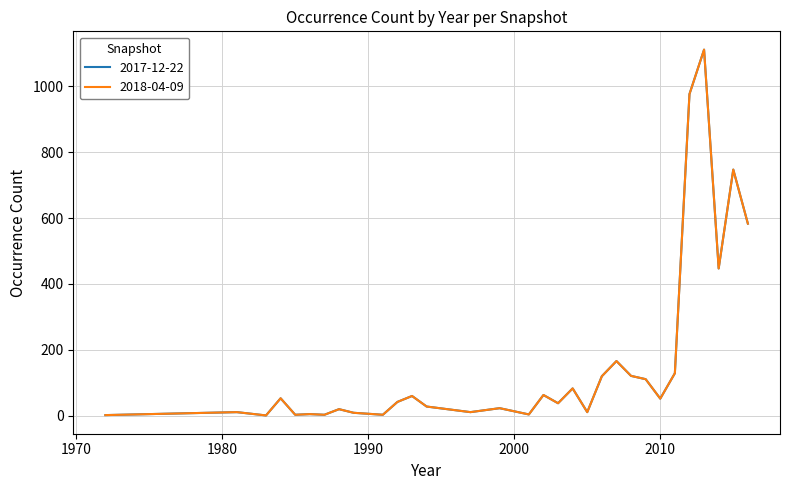

Rank the series by their maximum value, from lowest to highest.

2017-12-22, 2018-04-09